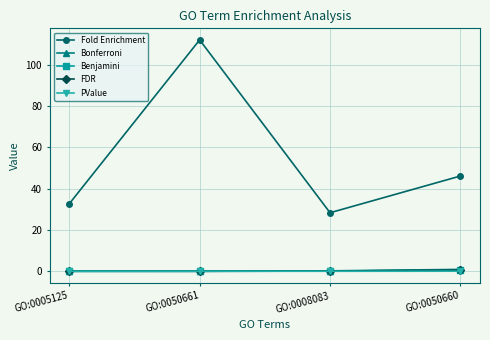

What is the sum of all Benjamini values?

0.7